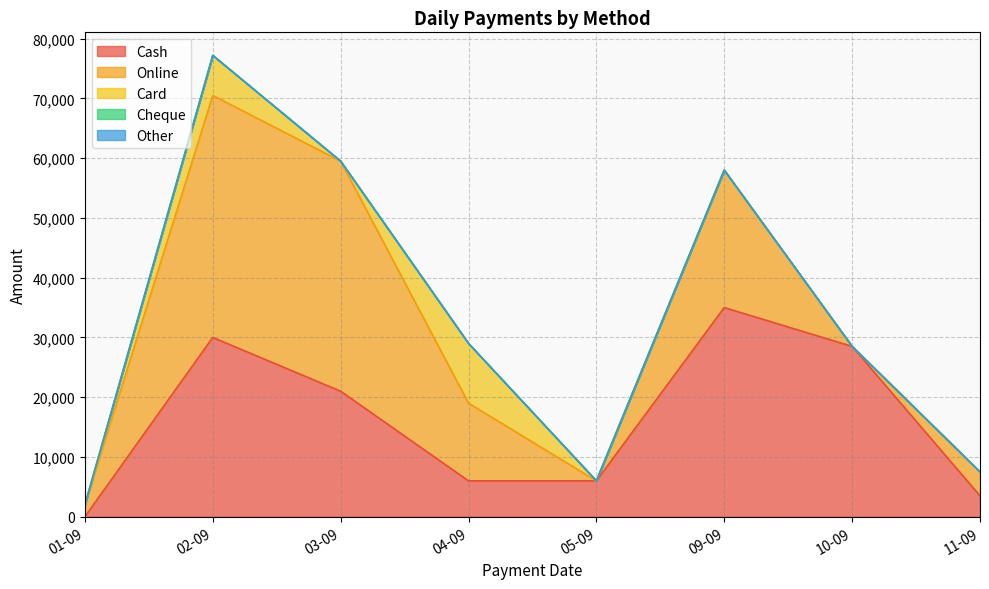

Reading left to right, transcribe all the data shown in this chart.

Cash: 0	30000	21000	6000	6000	35000	28500	3500
Online: 2000	40500	38500	13000	0	23000	0	4000
Card: 0	6700	0	10000	0	0	0	0
Cheque: 0	0	0	0	0	0	0	0
Other: 0	0	0	0	0	0	0	0